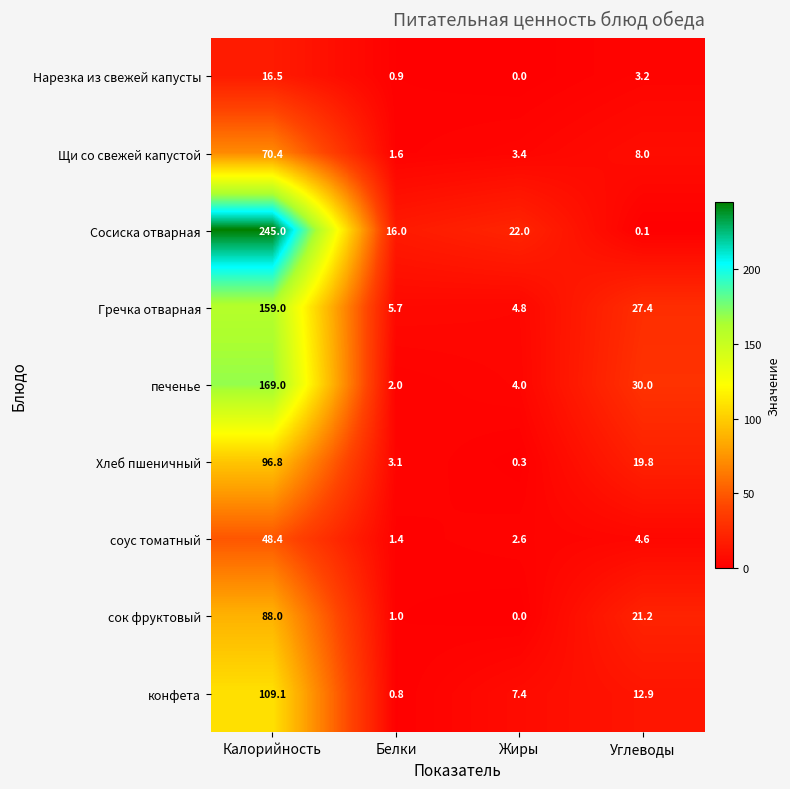

What is the sum of the Щи со свежей капустой values at Белки and Жиры?

5.0